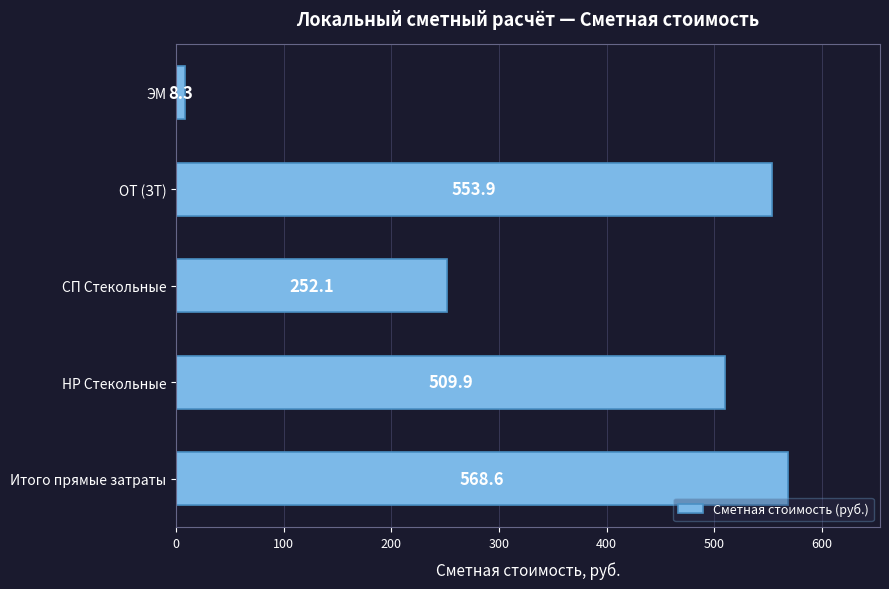

Reading bottom to top, transcribe all the data shown in this chart.

568.6	509.9	252.1	553.9	8.3